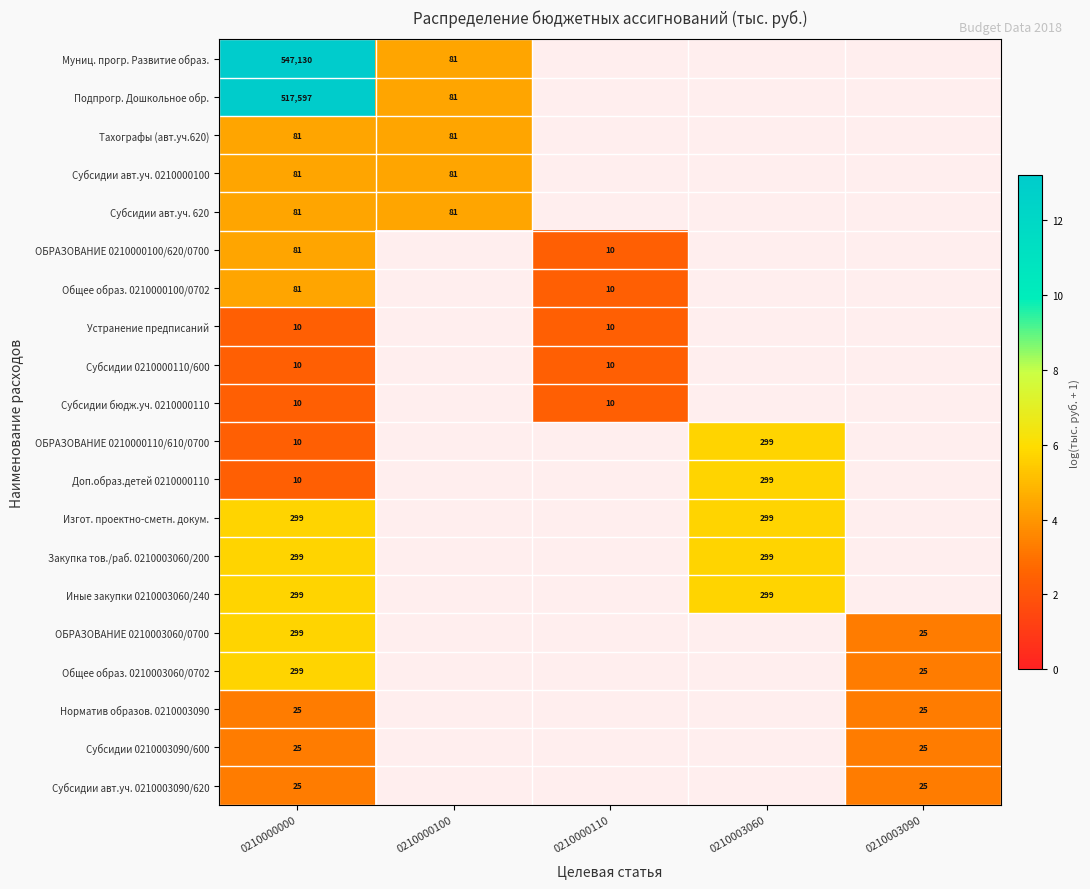

The Изгот. проектно-сметн. докум. series shows 93 at 0210000000. True or false?

False